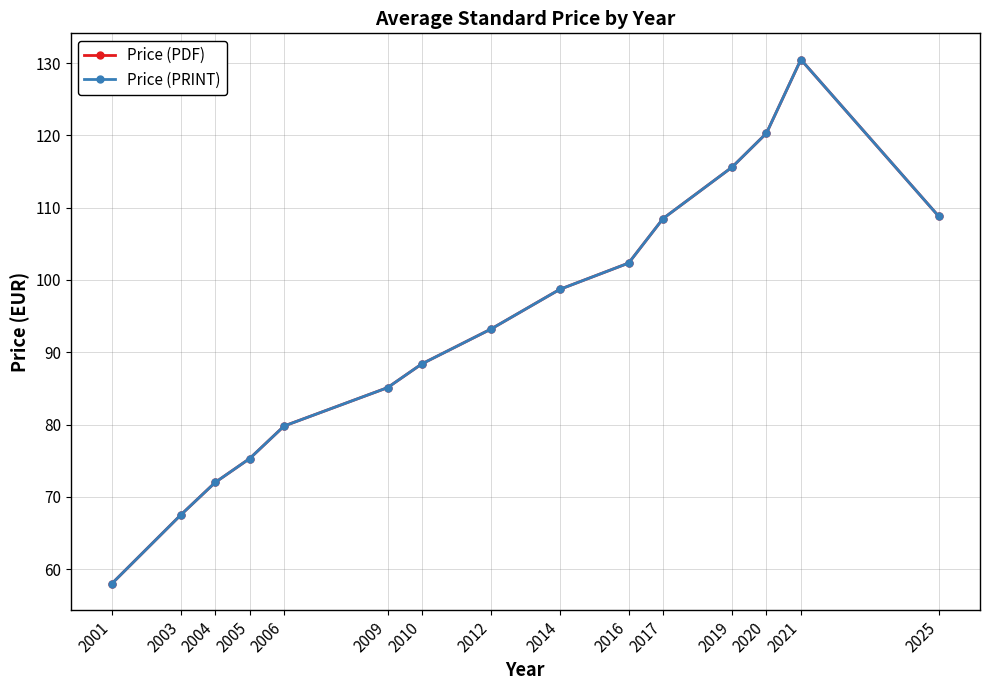

Is it true that Price (PDF) equals 102.3 at 2016?

True